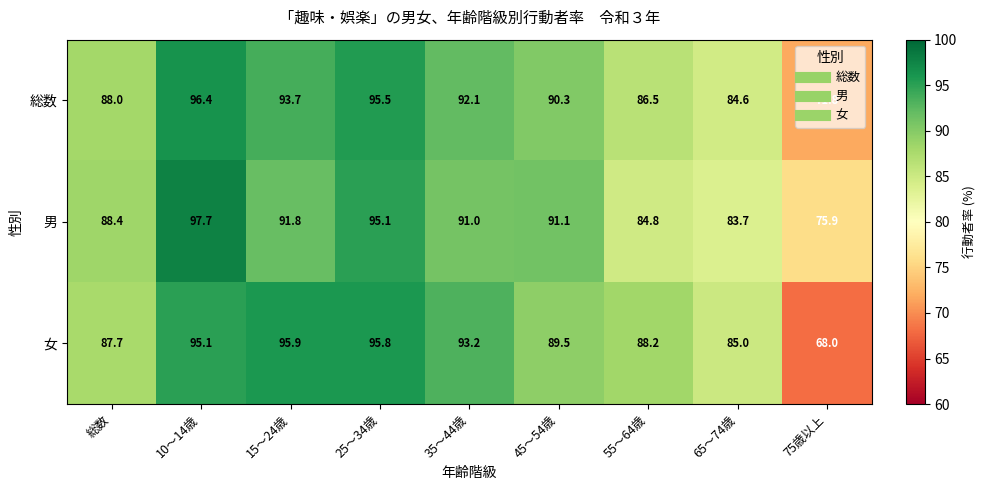

What is the spread (max minus min) of values at 65～74歳?

1.3